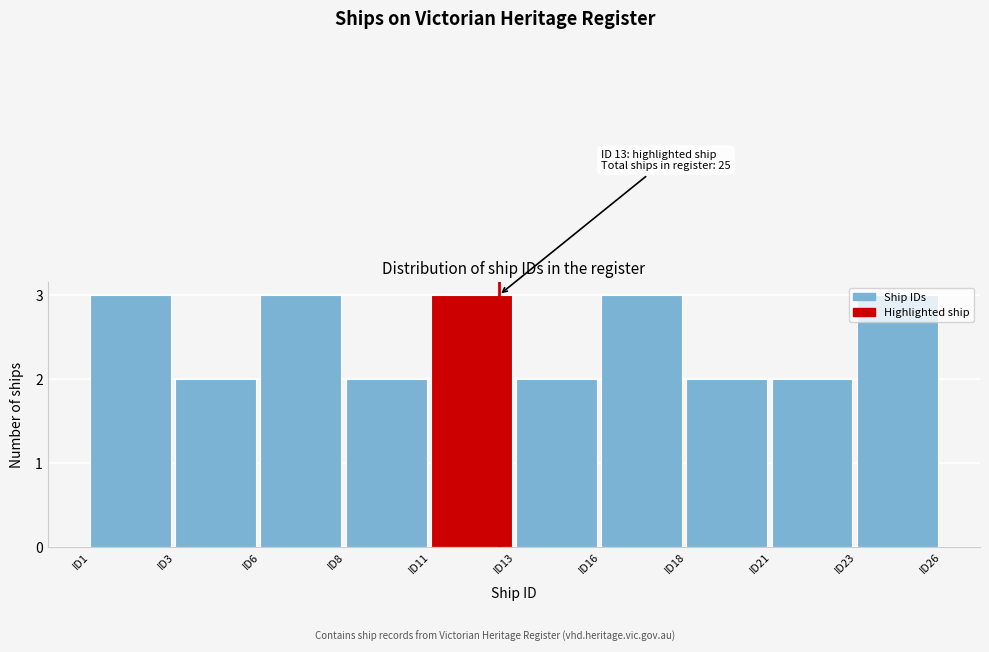

What is the maximum value shown in the chart?

3